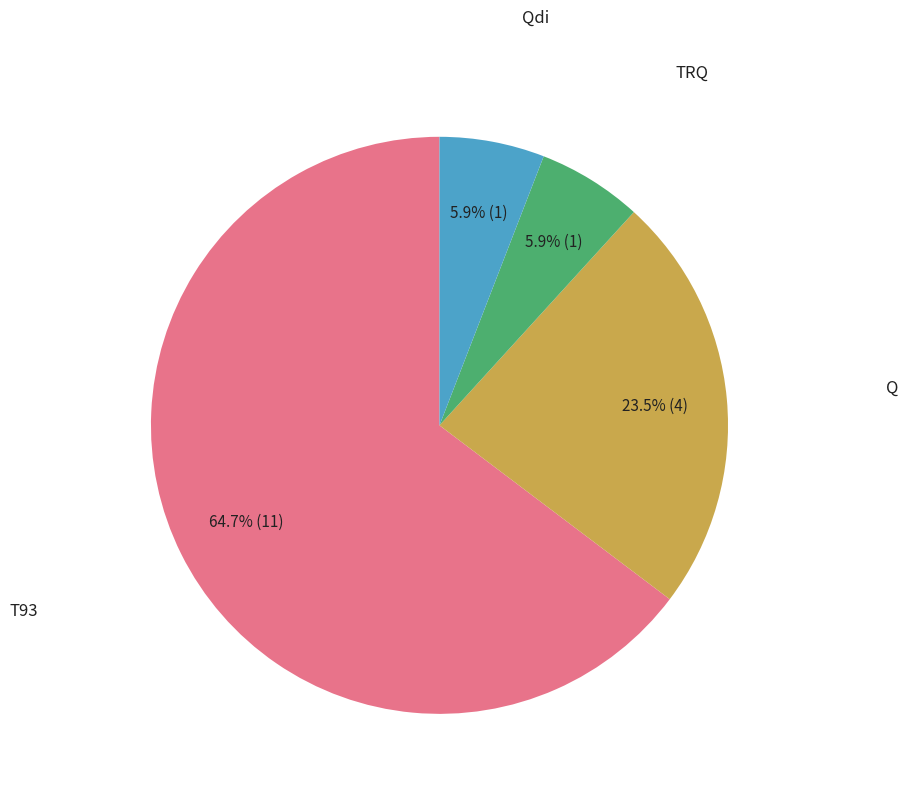

Is there a majority slice in this chart?

Yes